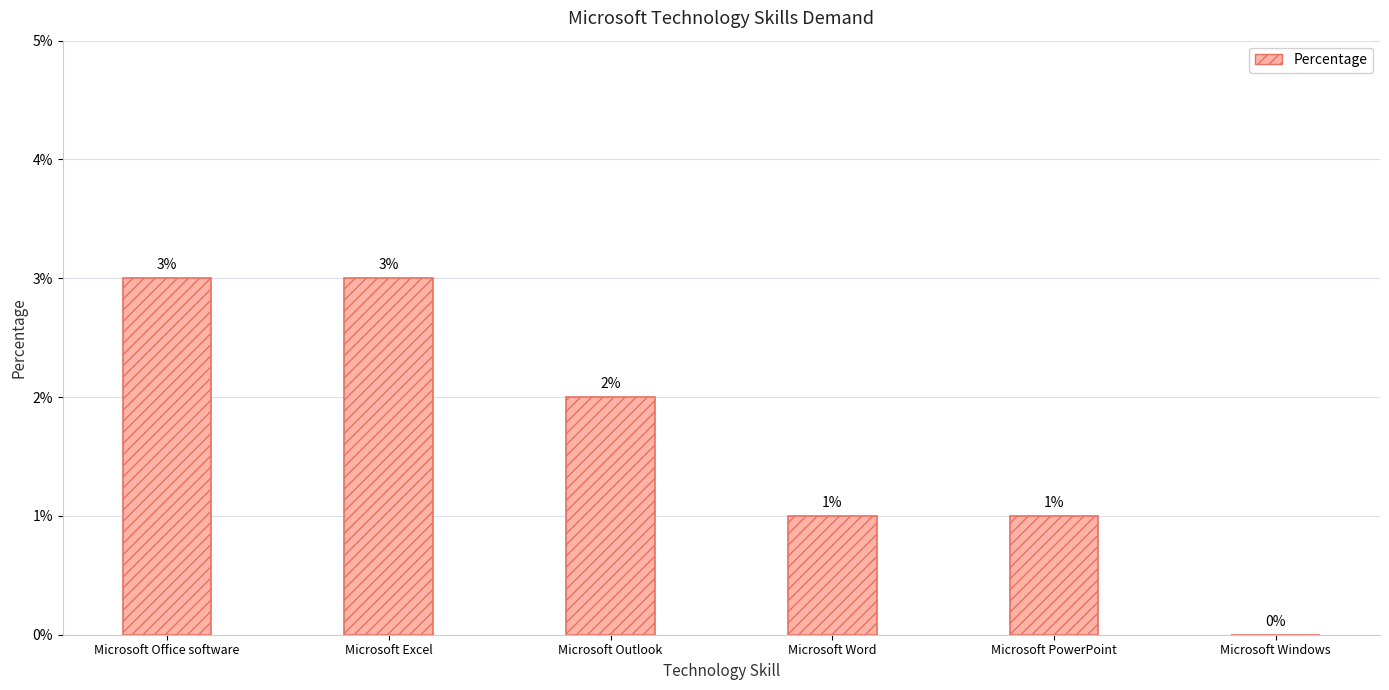

True or false: the data shows 2 at Microsoft Office software.

False